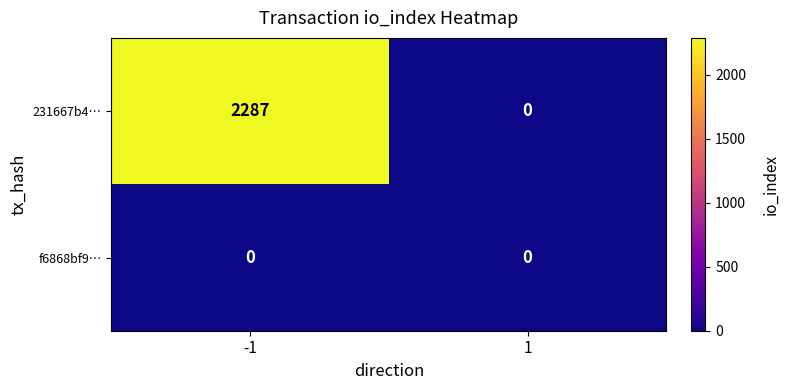

At which category is the sum across all series the highest?

-1